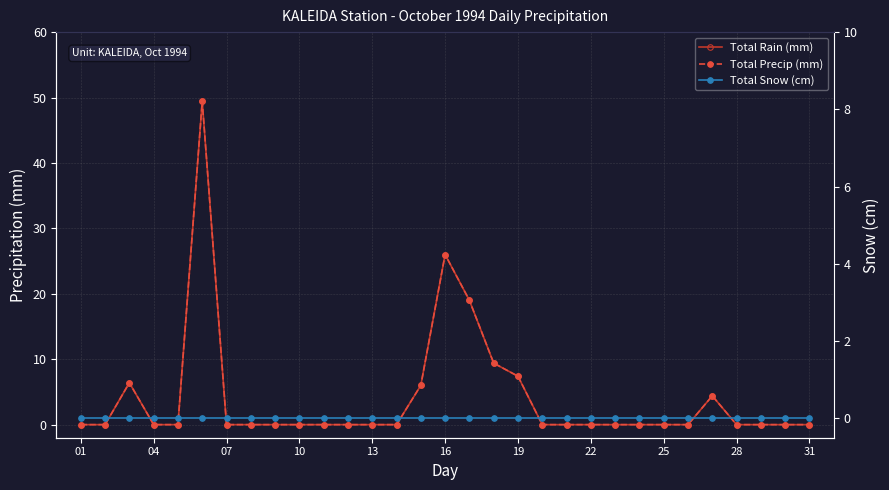

Does the chart display data point markers on the line(s)?

Yes